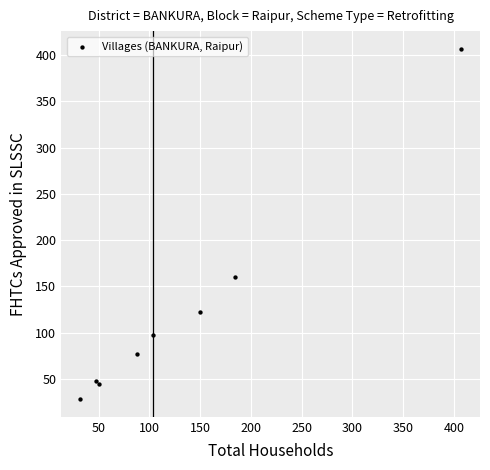

What Y value in the scatter plot is closest to 217?

160